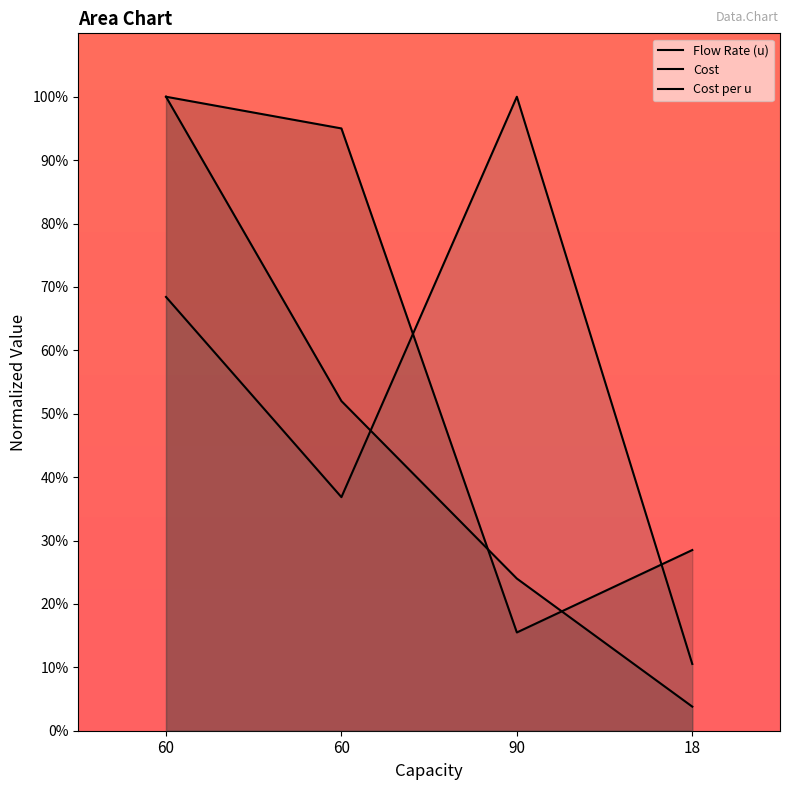

Between 60 and 90, which series saw the biggest shift?

Flow Rate (u)